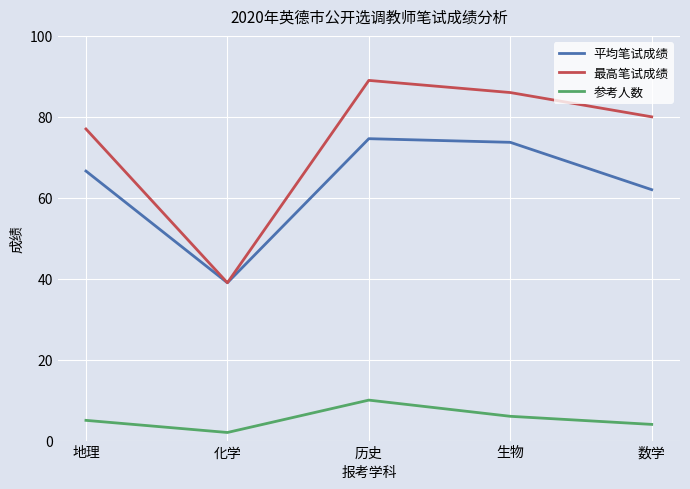

How many 参考人数 values are between 4 and 6?

3